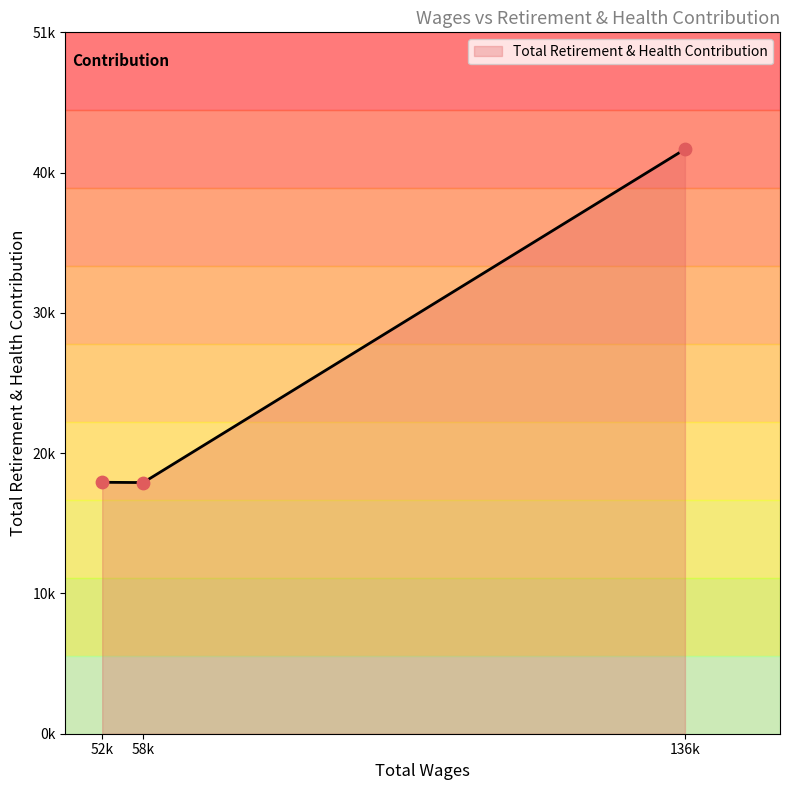

What is the change in value from 58849.0 to 52942.0?

+20